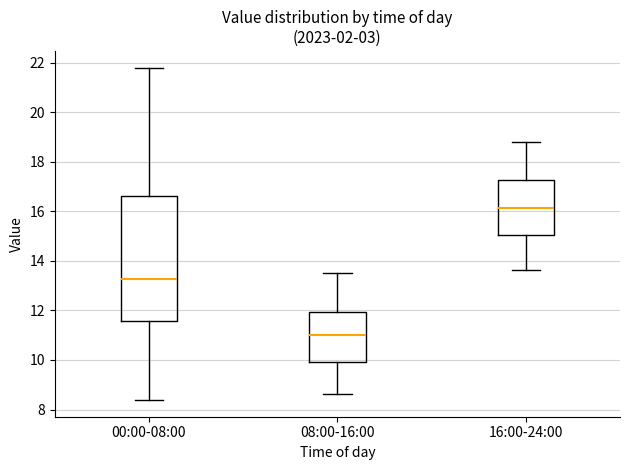

Reading left to right, read every box against the y-axis: the position of its median line, the range the box covers, and the ends of its whiskers. The values are not printed on the chart, so give them approximately, as read against the axis.

00:00-08:00: median 13.2, box 11.6 to 16.6, whiskers 8.4 to 21.8
08:00-16:00: median 11.0, box 10.0 to 12.0, whiskers 8.6 to 13.6
16:00-24:00: median 16.2, box 15.0 to 17.2, whiskers 13.6 to 18.8